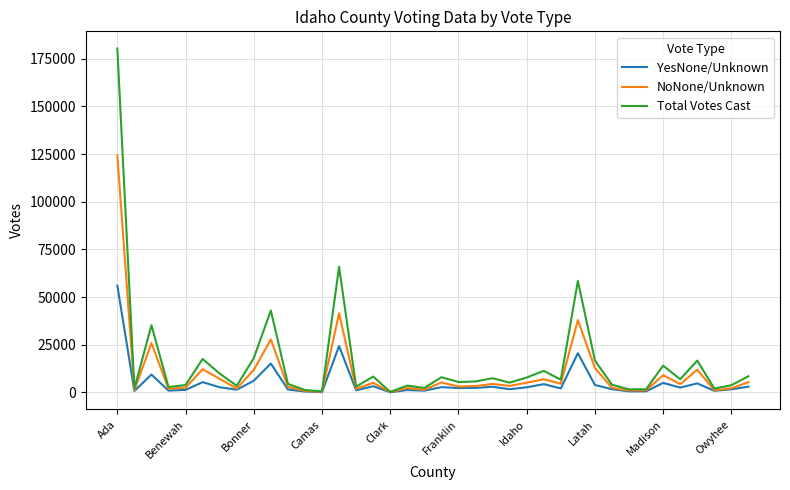

Rank the series by their maximum value, from lowest to highest.

YesNone/Unknown, NoNone/Unknown, Total Votes Cast